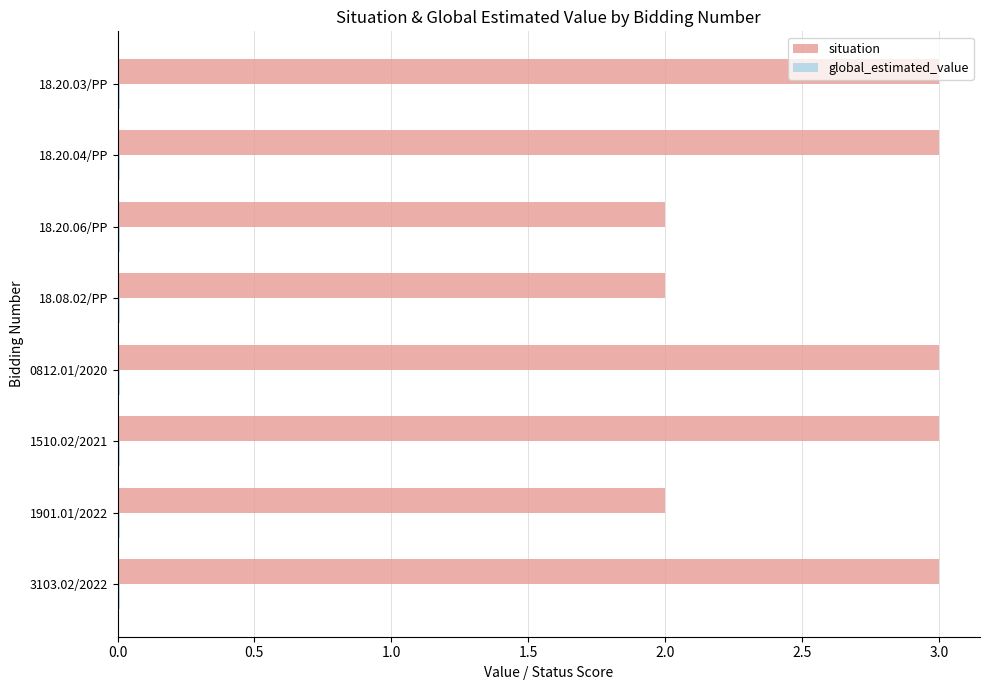

What is the difference between the maximum and second lowest values in the situation series?

1.0